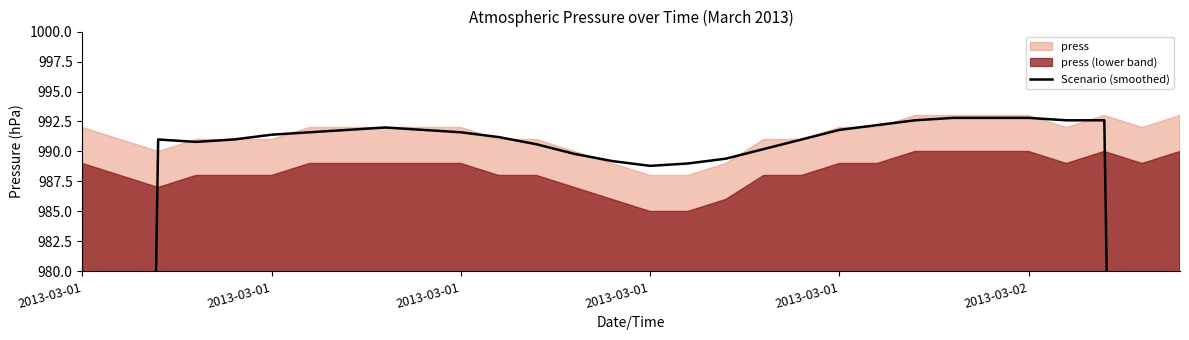

What is the smallest value displayed?

594.6